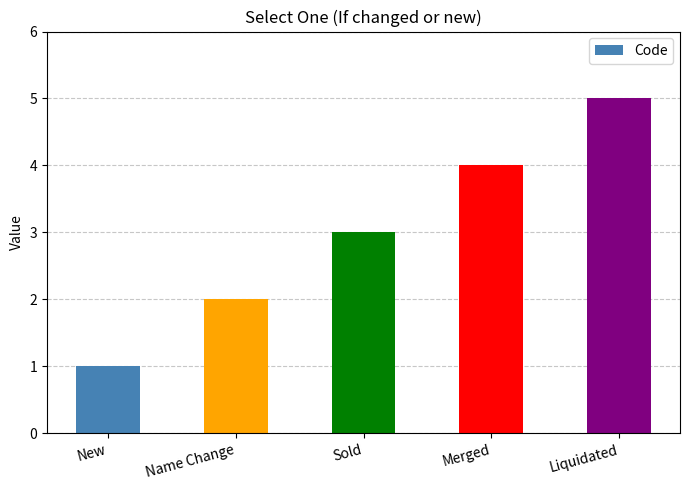

What is the greatest value displayed?

5